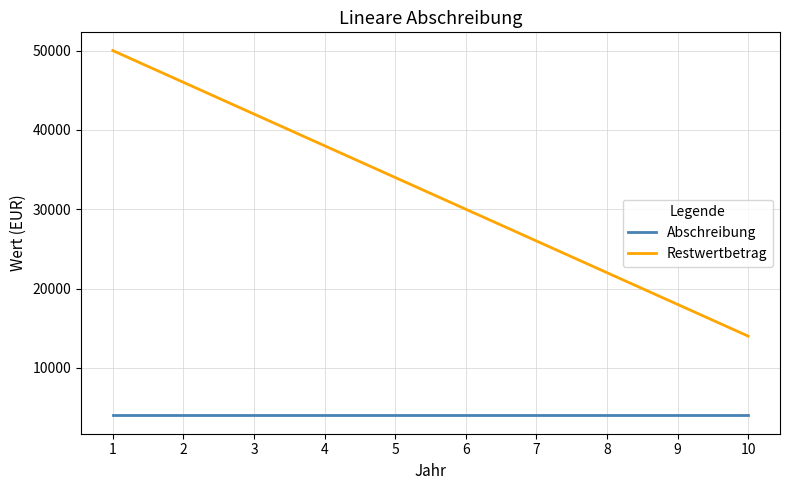

At 10, list the series in order from smallest to largest.

Abschreibung, Restwertbetrag